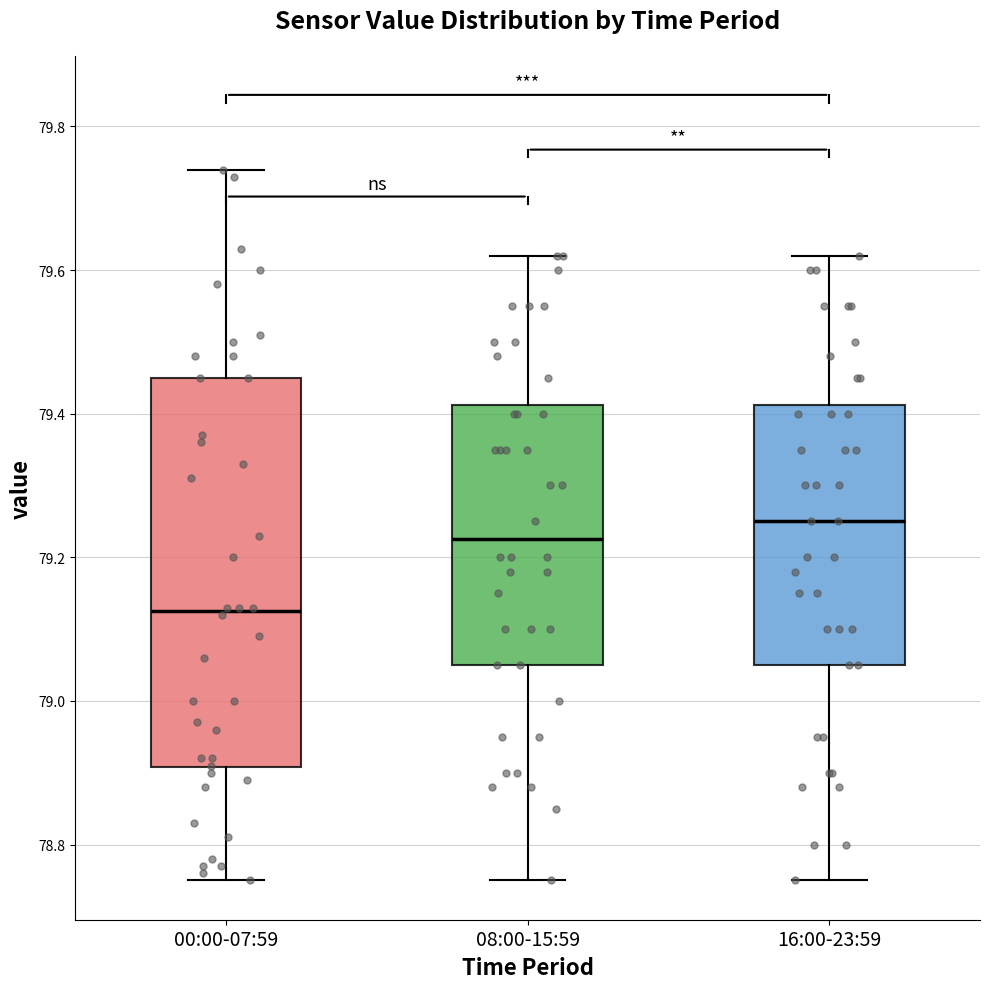

Reading left to right, transcribe this box plot: for each box, give where its median line is, the range the box spans, and where its two whiskers end, as read against the y-axis. The values are not printed on the chart, so give them approximately, as read against the axis.

00:00-07:59: median 79.12, box 78.90 to 79.46, whiskers 78.76 to 79.74
08:00-15:59: median 79.22, box 79.06 to 79.42, whiskers 78.76 to 79.62
16:00-23:59: median 79.26, box 79.06 to 79.42, whiskers 78.76 to 79.62